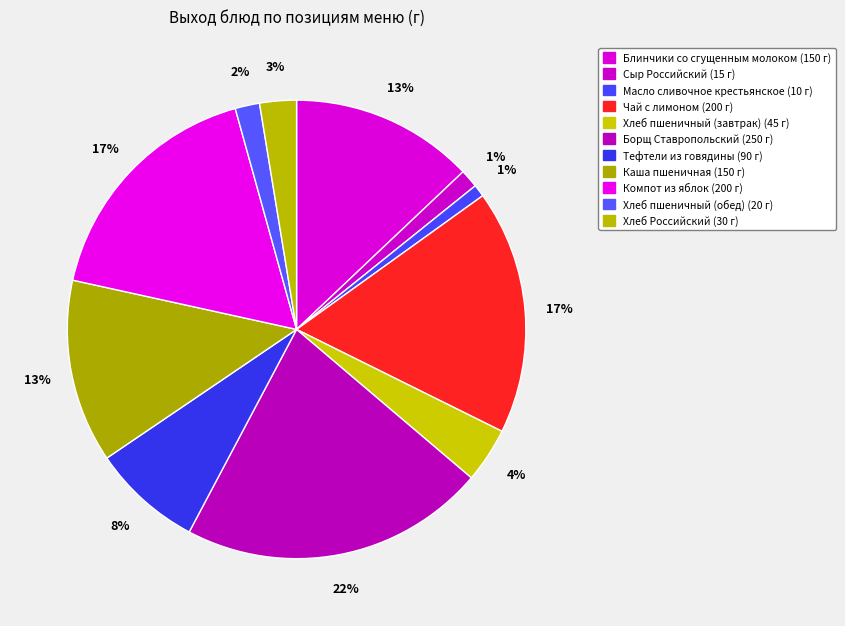

What portion of the pie excludes Хлеб пшеничный (завтрак)?

96.1%